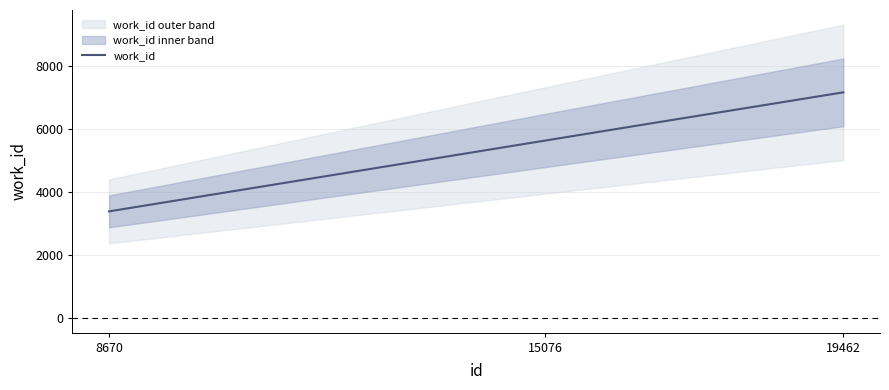

What is the value of the 2nd point from the left?

5640